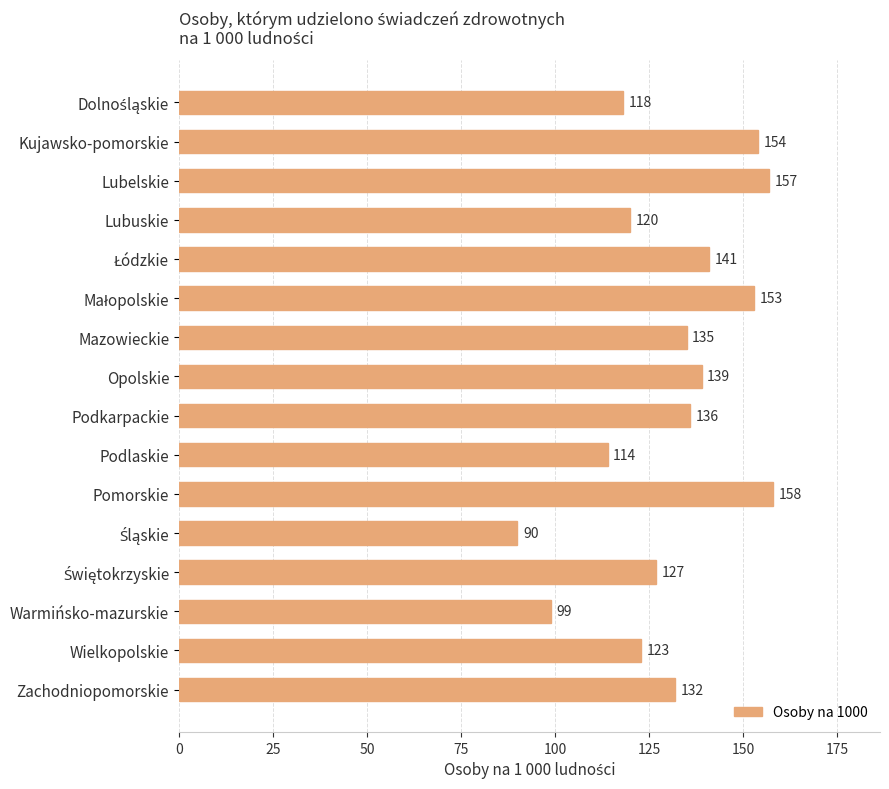

Reading top to bottom, transcribe all the data shown in this chart.

118	154	157	120	141	153	135	139	136	114	158	90	127	99	123	132